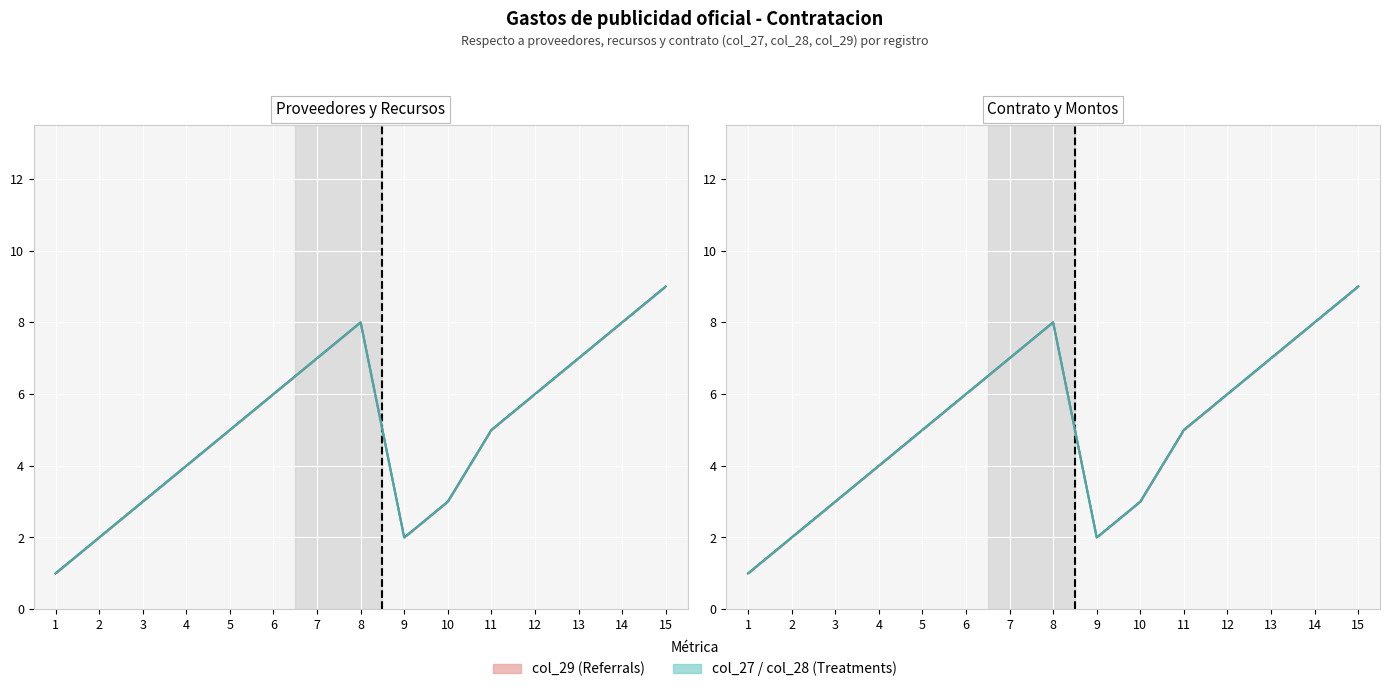

At which label does col_29 first exceed 5?

6